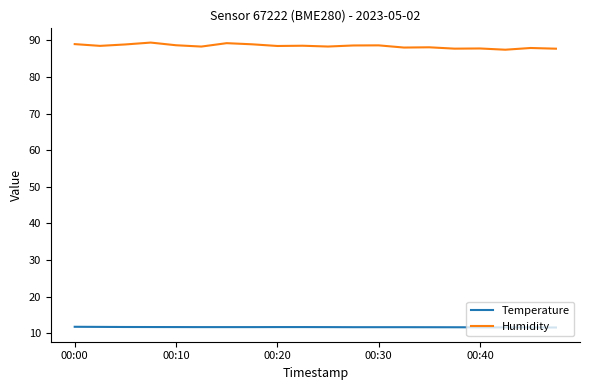

Which series has the largest total across all categories?

Humidity